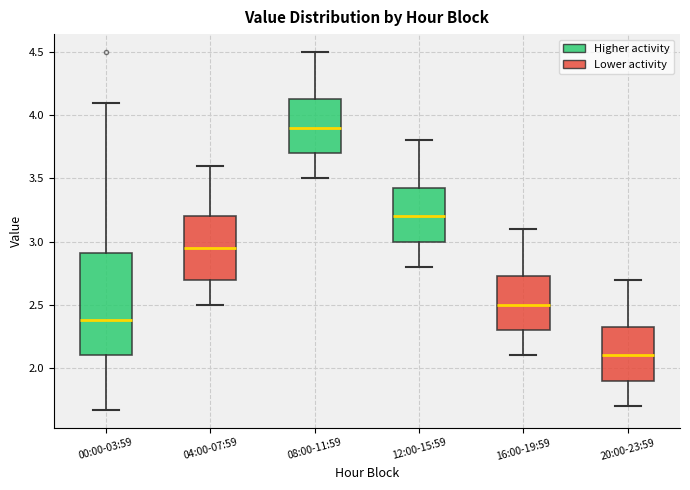

Reading left to right, transcribe this box plot: for each box, give where its median line is, the range the box spans, and where its two whiskers end, as read against the y-axis. The values are not printed on the chart, so give them approximately, as read against the axis.

00:00-03:59: median 2.40, box 2.10 to 2.90, whiskers 1.65 to 4.10
04:00-07:59: median 2.95, box 2.70 to 3.20, whiskers 2.50 to 3.60
08:00-11:59: median 3.90, box 3.70 to 4.15, whiskers 3.50 to 4.50
12:00-15:59: median 3.20, box 3.00 to 3.45, whiskers 2.80 to 3.80
16:00-19:59: median 2.50, box 2.30 to 2.75, whiskers 2.10 to 3.10
20:00-23:59: median 2.10, box 1.90 to 2.35, whiskers 1.70 to 2.70